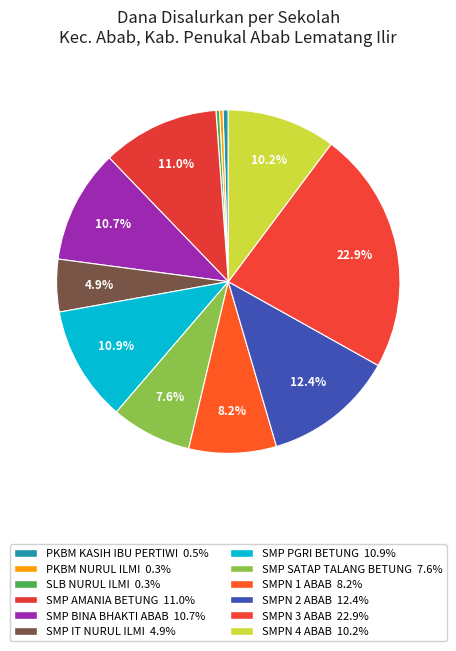

Between SMP PGRI BETUNG and SMP BINA BHAKTI ABAB, which is larger?

SMP PGRI BETUNG